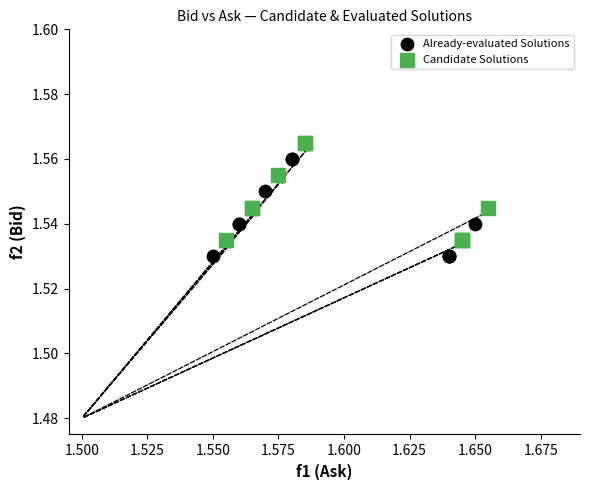

What are all the series names shown in the legend?

Already-evaluated Solutions, Candidate Solutions